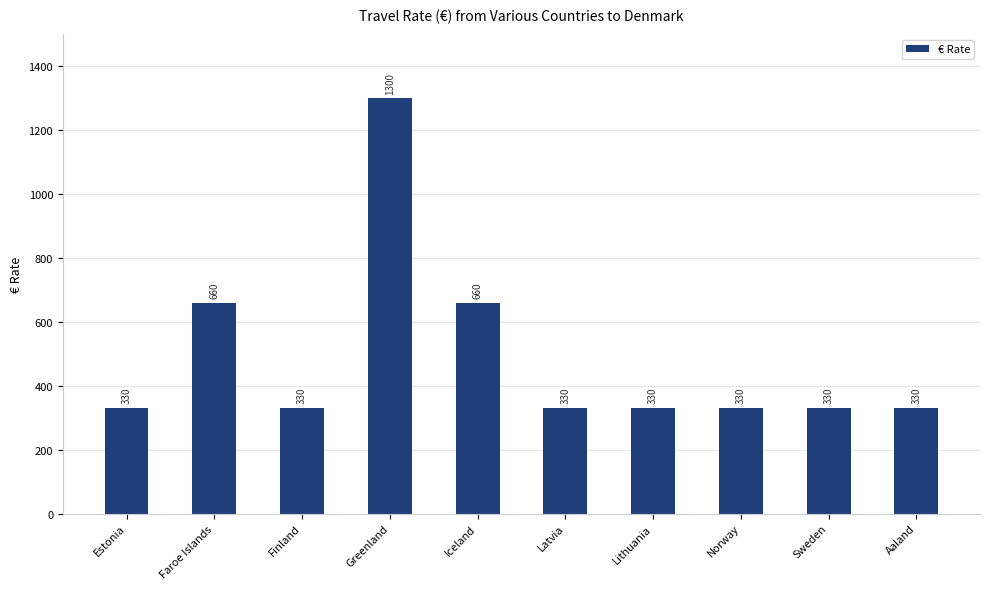

The value at Greenland is 647. True or false?

False